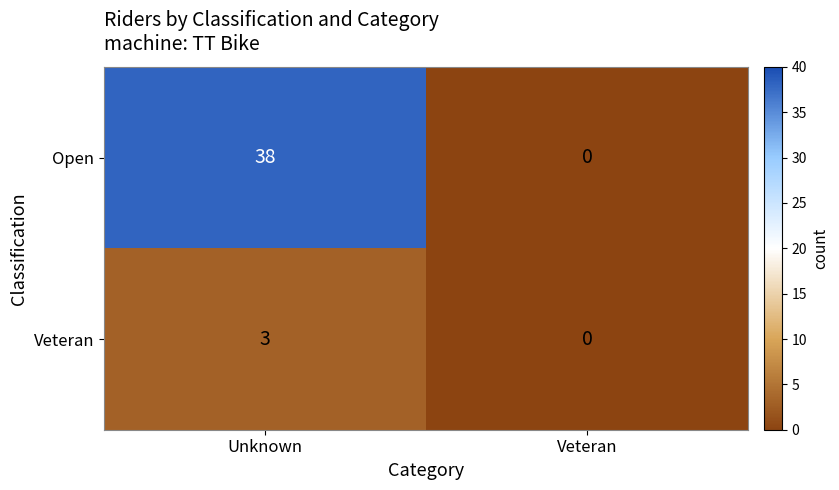

Rank the series by their average value, from lowest to highest.

Veteran, Open